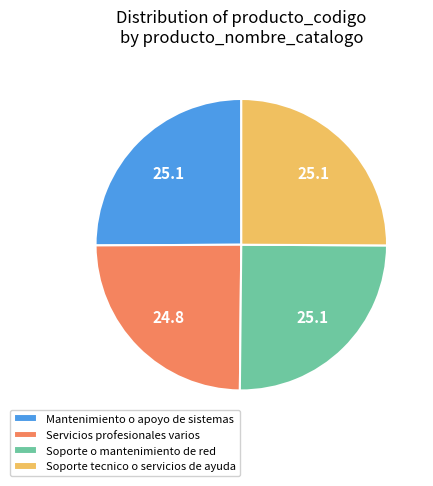

How many segments does this pie chart have?

4